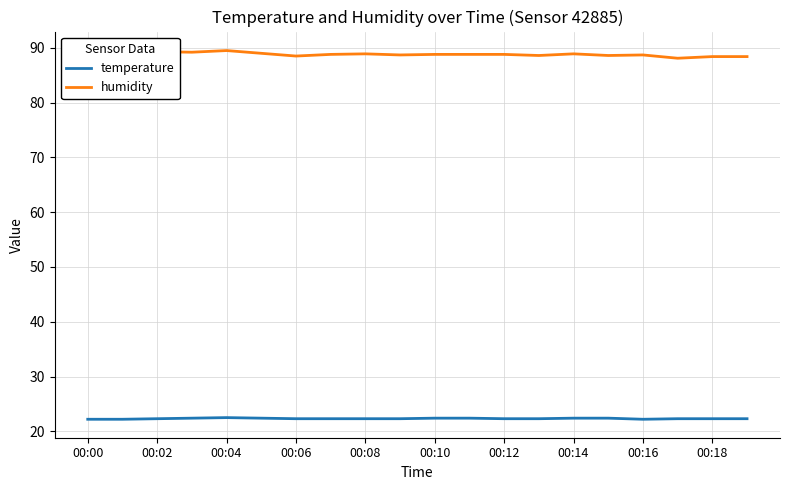

The value of temperature at 00:18 is 22.3. True or false?

True